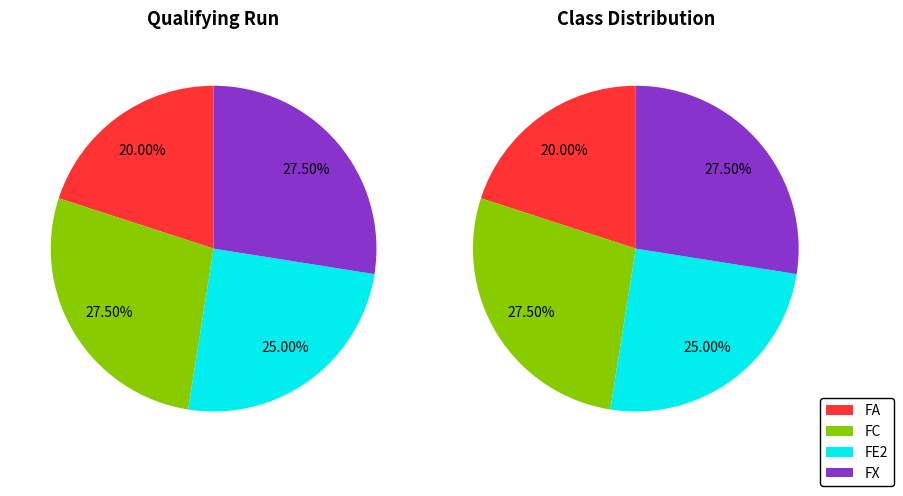

Do FA and FX together represent more than half of the pie?

No